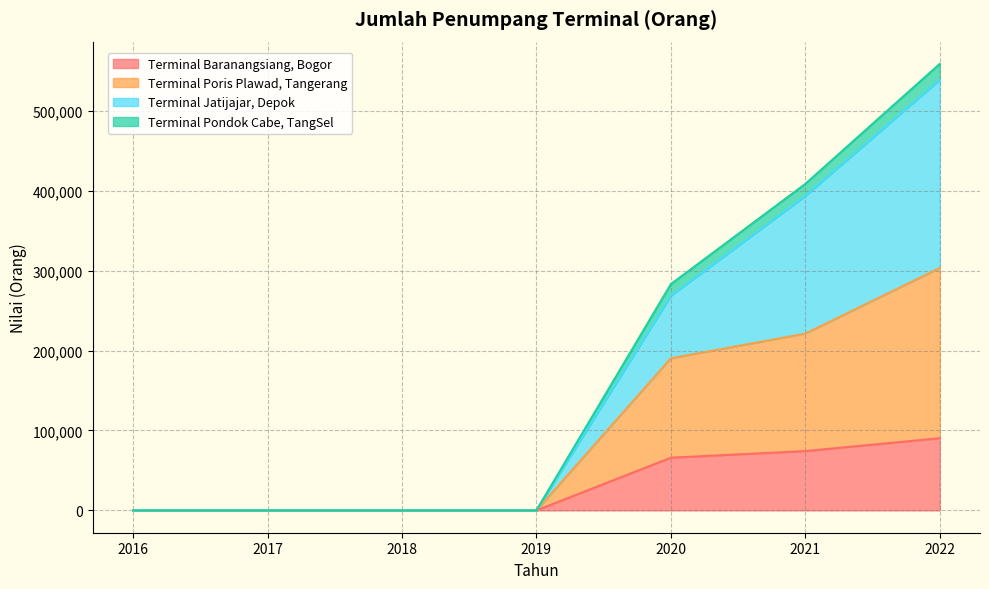

Does the chart display data point markers on the line(s)?

No